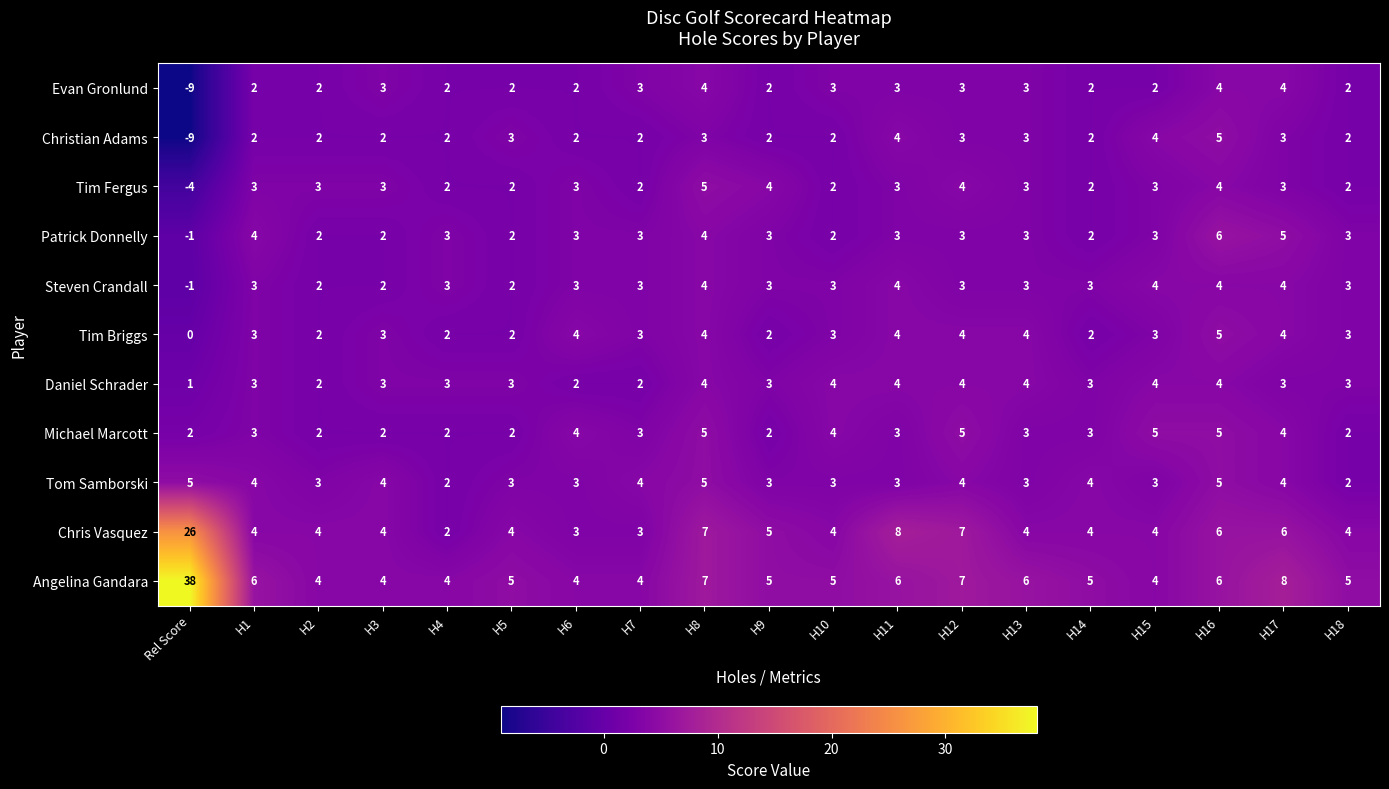

Read the Chris Vasquez value at H7, to the nearest 5.

5